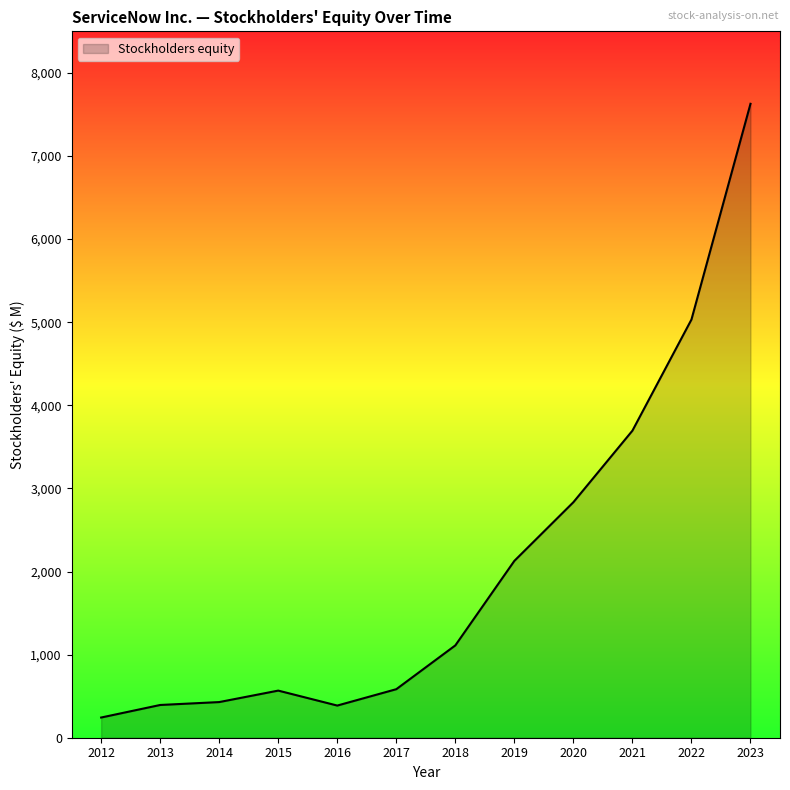

What is the difference between the values at 2020 and 2014?

2405